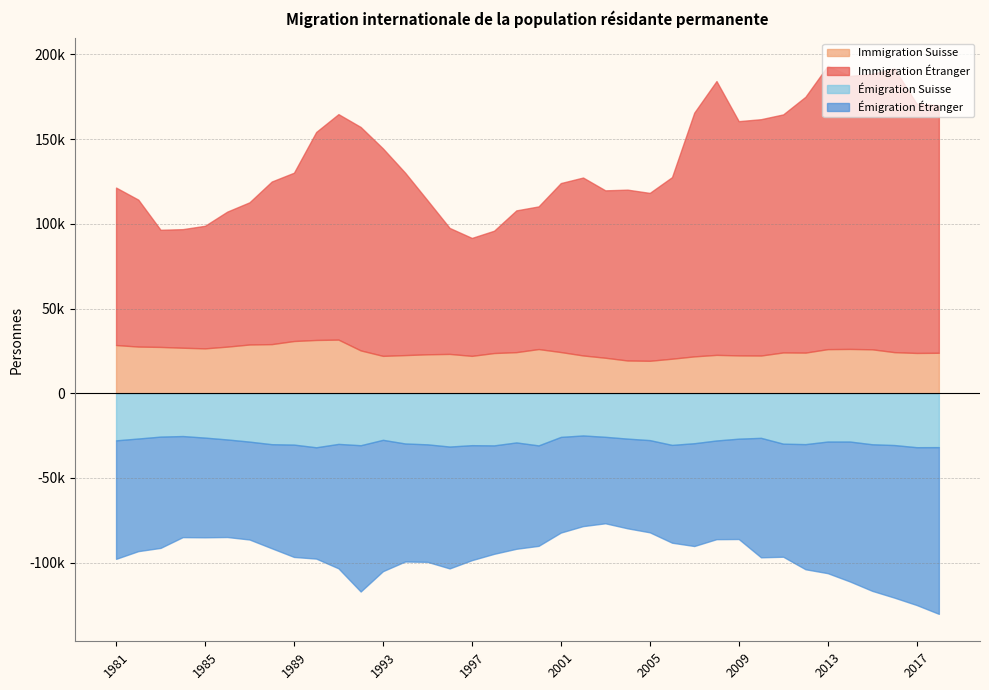

Reading left to right, transcribe all the data shown in this chart.

Immigration Étranger: 92937	86725	69145	69998	72356	79686	83927	95973	99352	122779	133100	131891	122454	107650	90957	74359	69604	72202	83677	84200	99746	105014	98812	100834	99091	107177	143855	161629	138269	139495	140508	151002	167248	161149	162563	167407	147142	146183
Immigration Suisse: 28483	27565	27355	26882	26510	27536	28794	29011	30846	31465	31673	25299	22083	22538	23010	23232	22083	23753	24276	26102	24331	22326	20971	19354	19179	20409	21779	22668	22354	22283	24104	24006	26054	26177	25952	24276	23803	23902
Émigration Suisse: 27796	26709	25584	25251	26178	27263	28540	30060	30305	31888	29890	30672	27489	29639	30152	31449	30641	30761	29024	30776	25757	24902	25710	26776	27655	30479	29487	27864	26800	26311	29756	30026	28489	28496	30103	30565	31840	31794
Émigration Étranger: 69947	66484	65699	59674	58851	57595	57789	61447	66314	65713	73443	86362	77536	69666	69357	71949	67880	64017	62780	59302	56477	53517	51046	52950	54435	57739	60688	58266	59236	70528	66738	73855	77707	82607	86528	90088	93157	98431